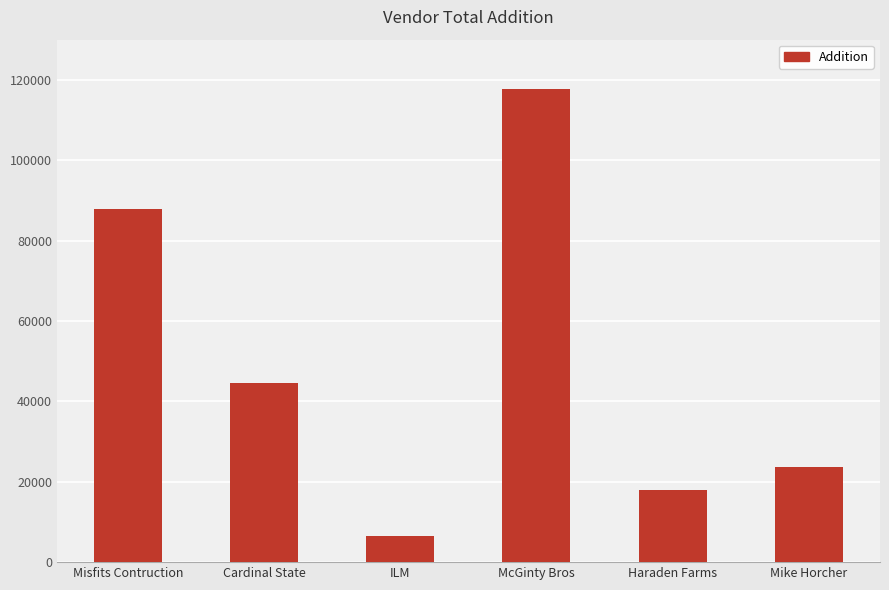

What is the average value?

49725.1